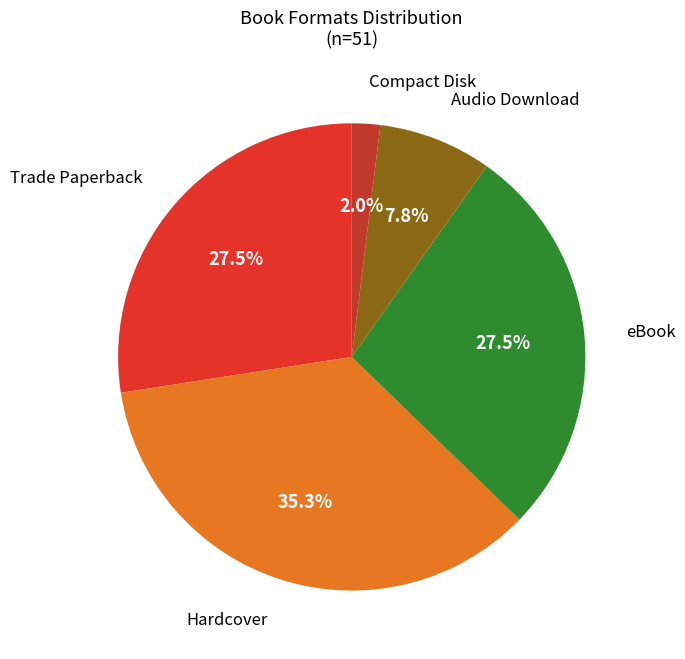

What percentage do Trade Paperback and Hardcover together represent?

62.7%